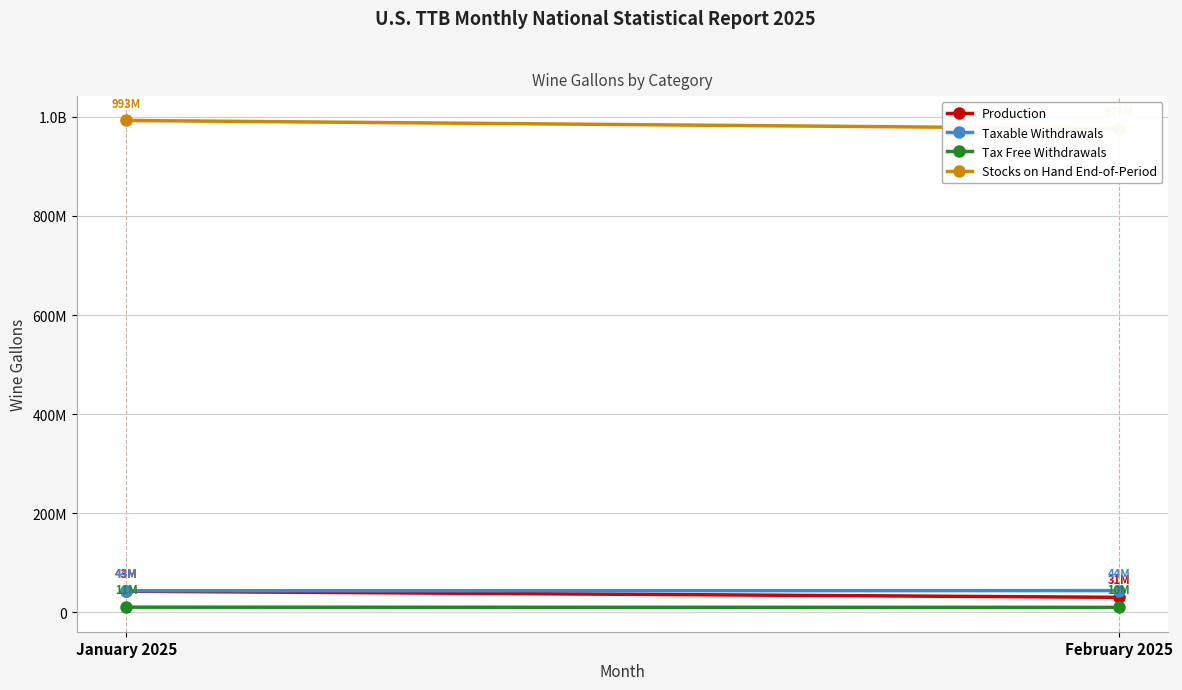

What is the difference between the Tax Free Withdrawals values at February 2025 and January 2025?

400620